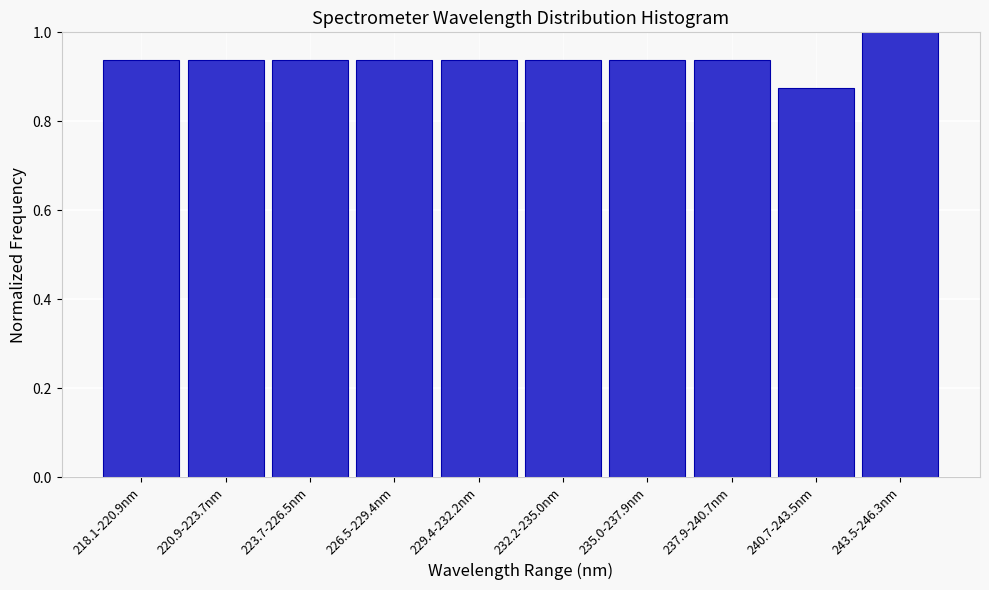

What is the maximum value shown in the chart?

1.0